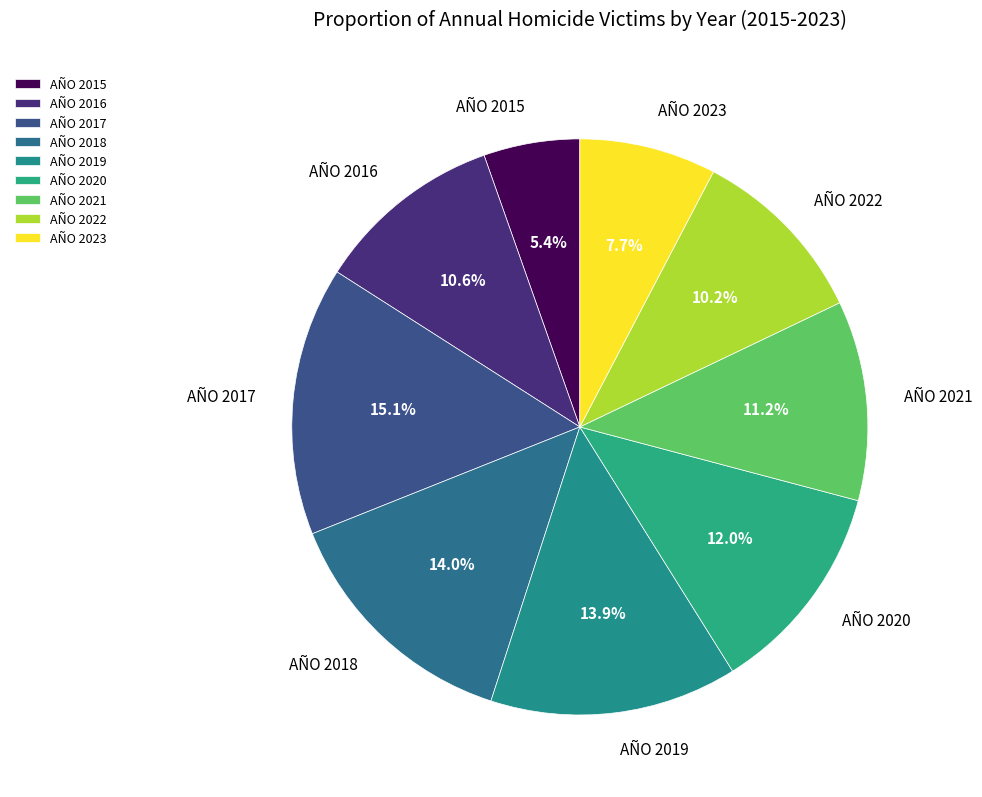

The AÑO 2021 slice represents 18% of the pie. True or false?

False